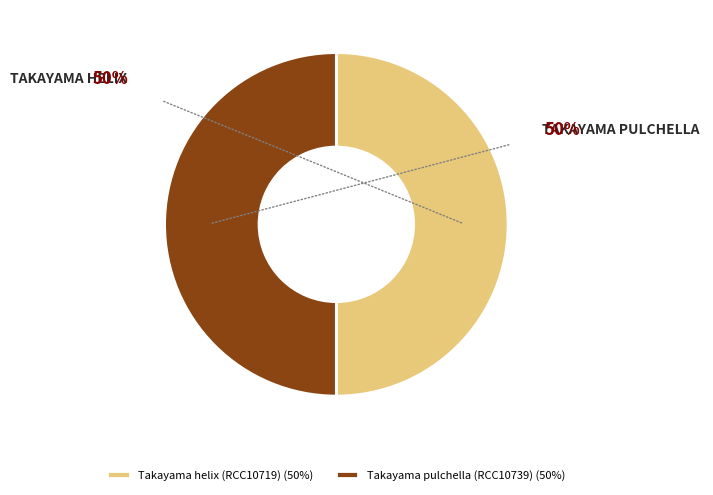

What is the ratio of the value at Takayama helix (RCC10719) to the value at Takayama pulchella (RCC10739)?

1.0